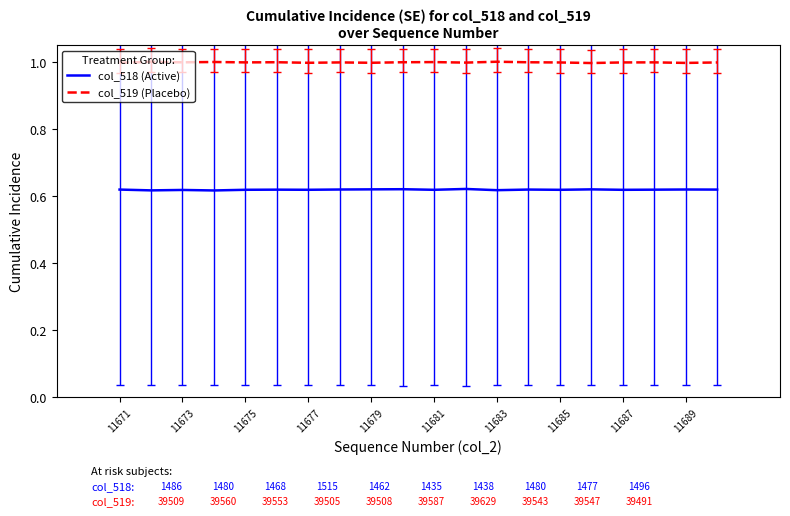

At how many categories does at least one series exceed 0?

20